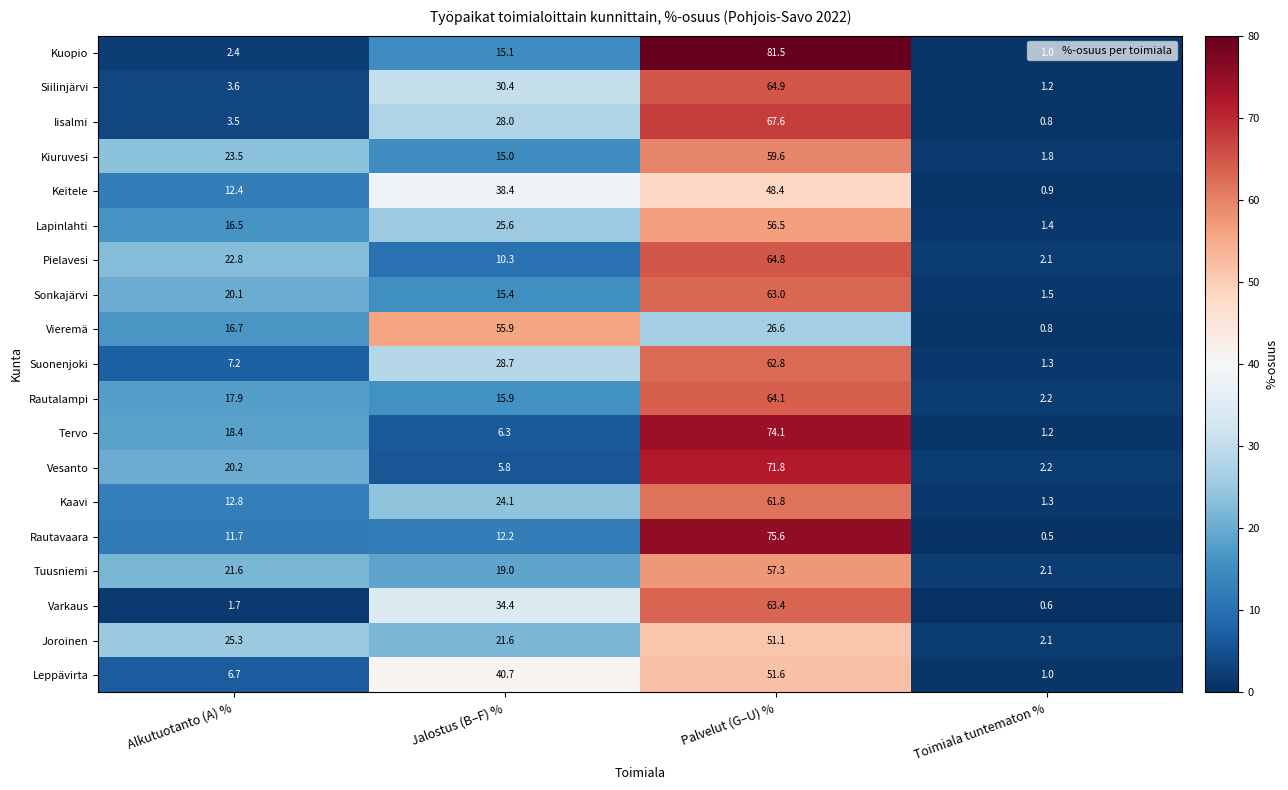

At which label does Pielavesi first exceed 22?

Alkutuotanto (A) %